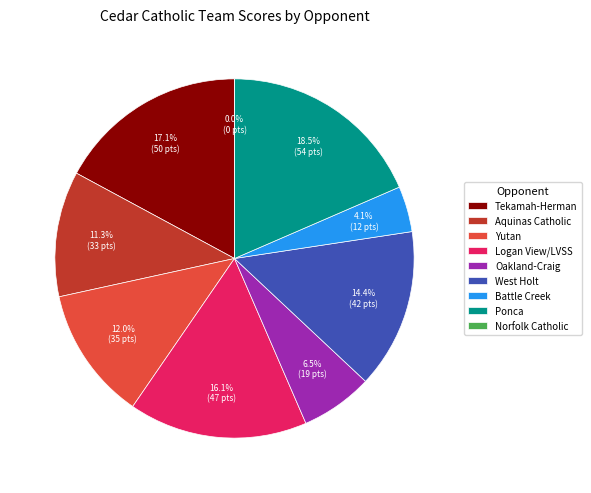

To the nearest percent, what portion does Ponca represent?

18%